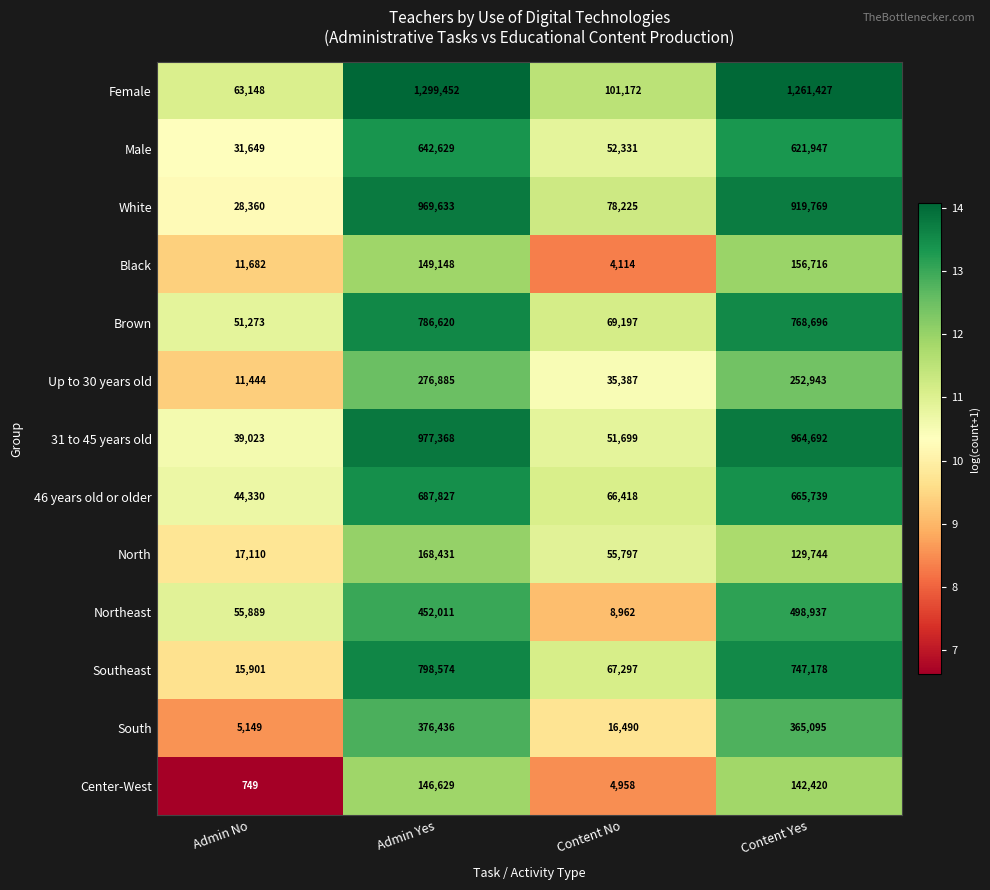

What is the maximum value shown in the chart?

1299452